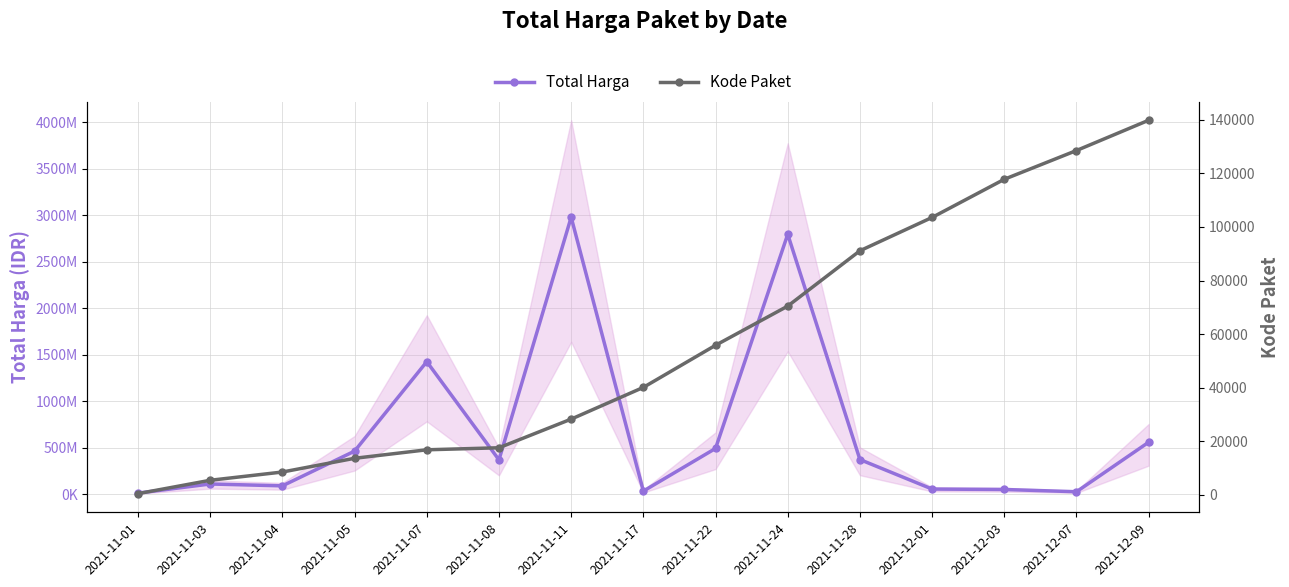

What is the average value of the Total Harga series?

656295919